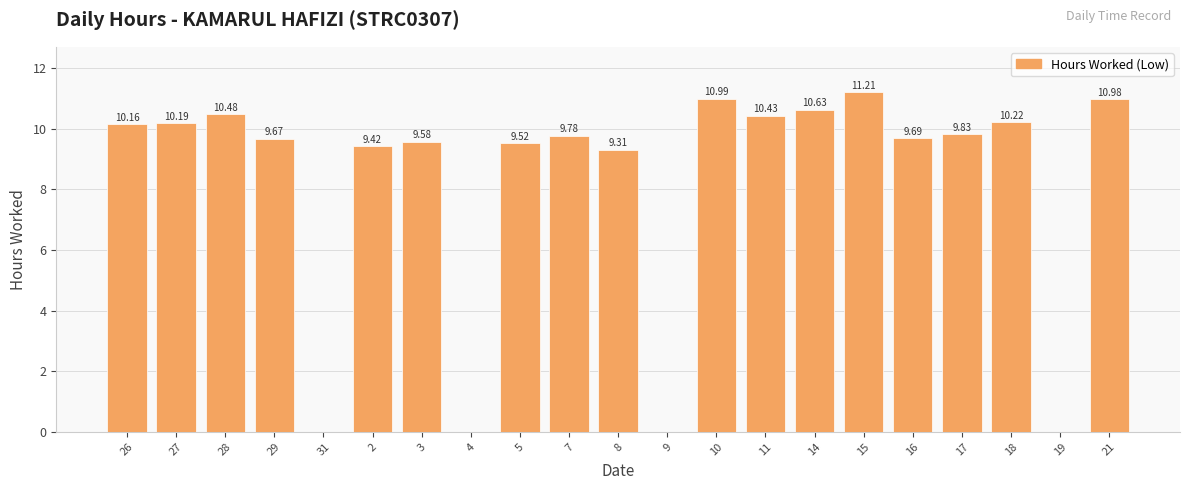

Reading right to left, list all the values displayed in this chart.

21=11.0	19=0.0	18=10.2	17=9.8	16=9.7	15=11.2	14=10.6	11=10.4	10=11.0	9=0.0	8=9.3	7=9.8	5=9.5	4=0.0	3=9.6	2=9.4	31=0.0	29=9.7	28=10.5	27=10.2	26=10.2